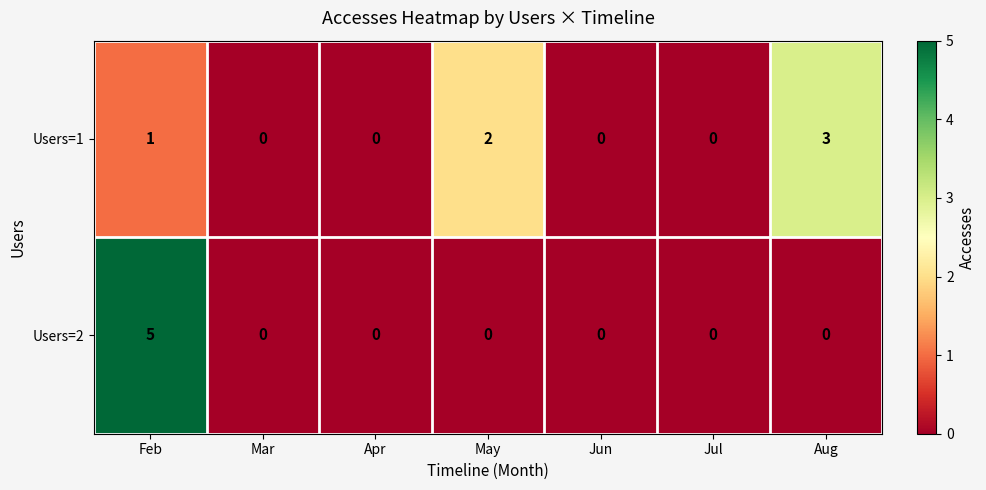

Rank the series by their average value, from lowest to highest.

Users=2, Users=1